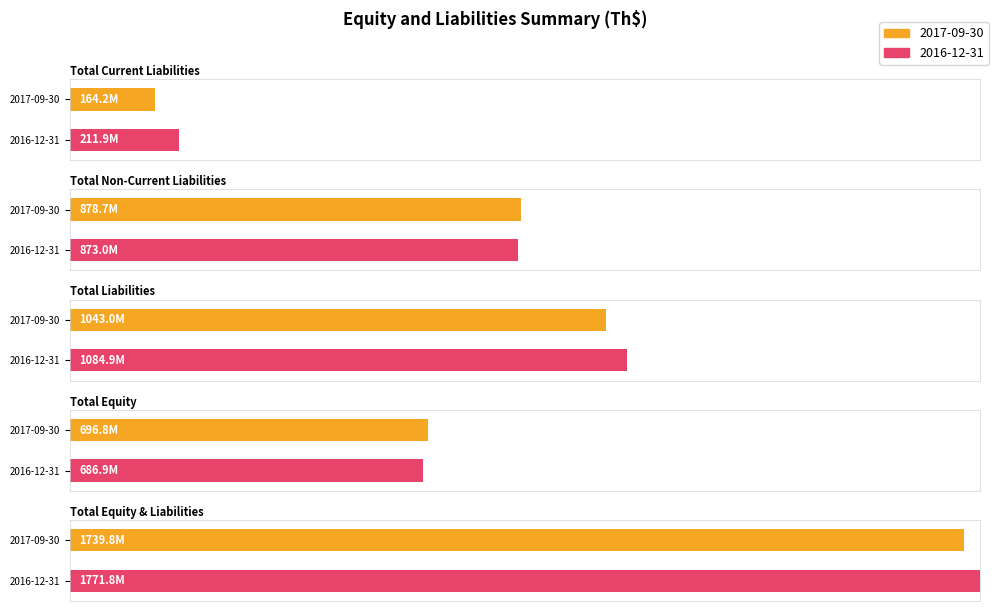

Where does the 2016-12-31 series first go above 873005660?

Total Liabilities